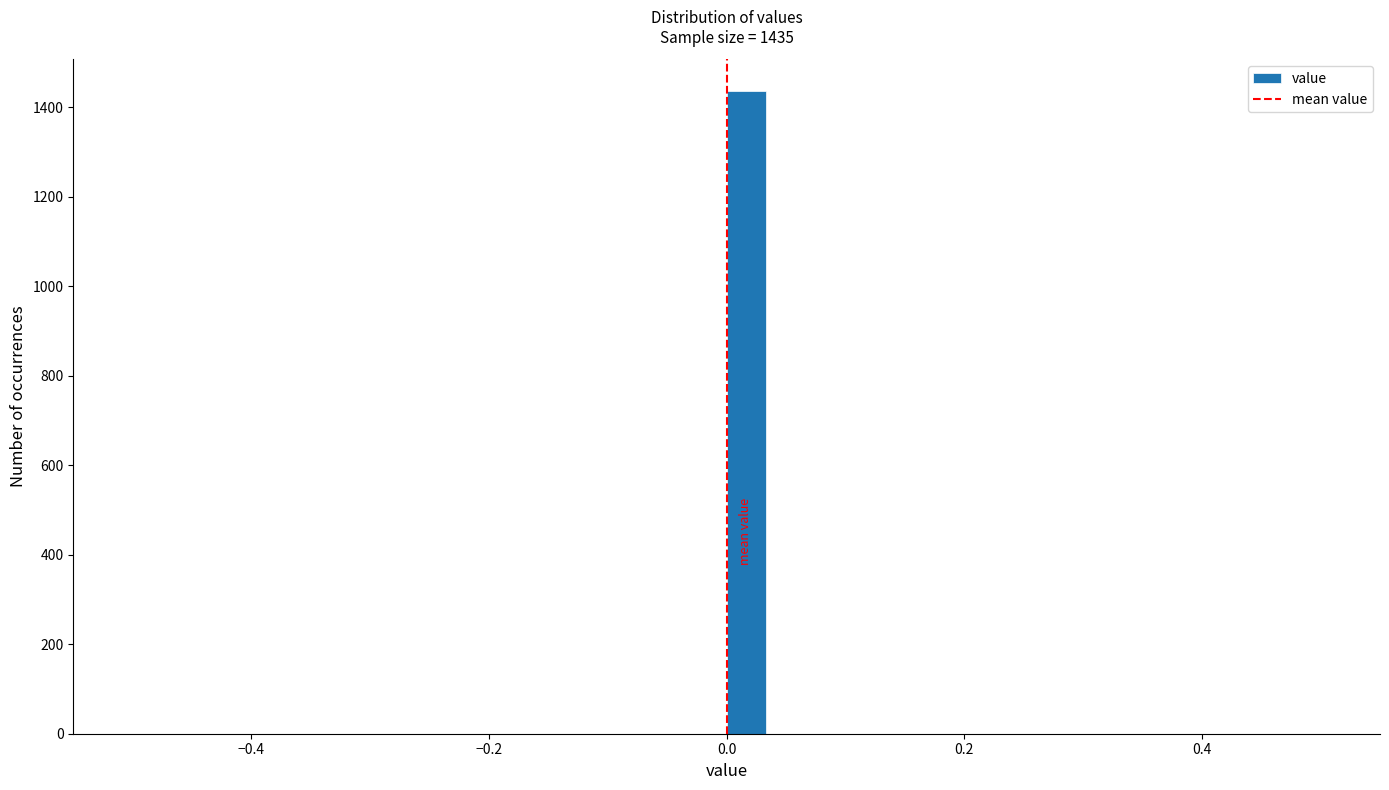

Read against the x-axis, roughly where is the centre of the tallest bar?

0.02